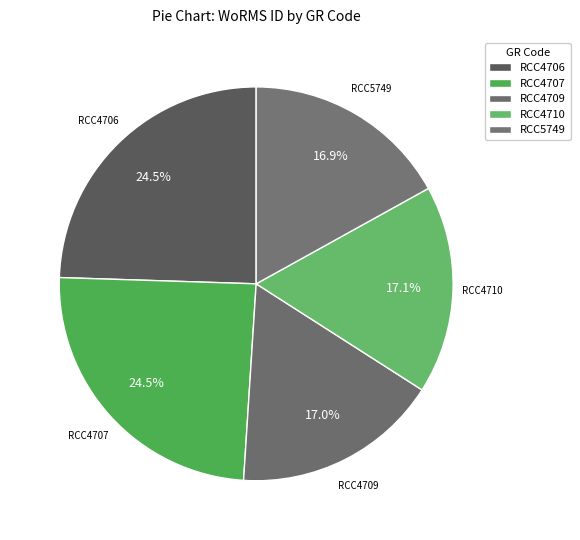

Count the number of slices in the pie.

5